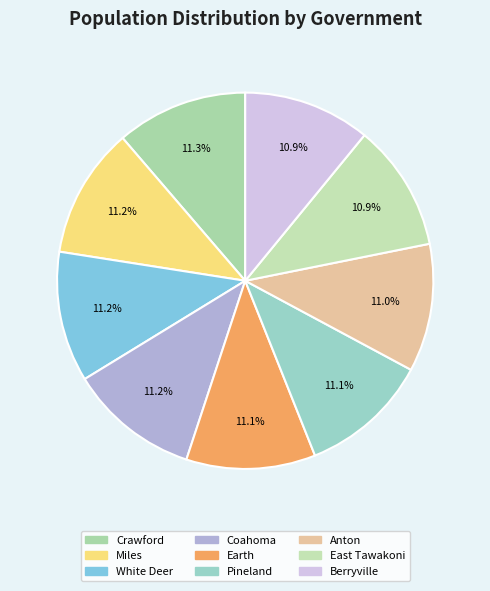

True or false: Pineland accounts for 11% of the total.

True